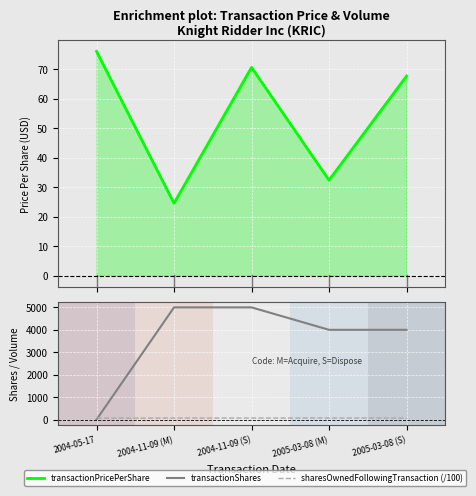

Which series has the largest total across all categories?

transactionShares